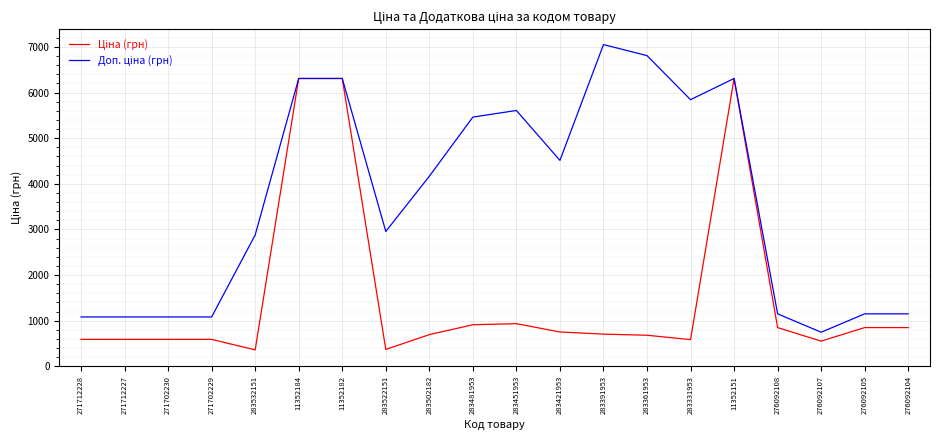

What position from the right is 271712227?

19